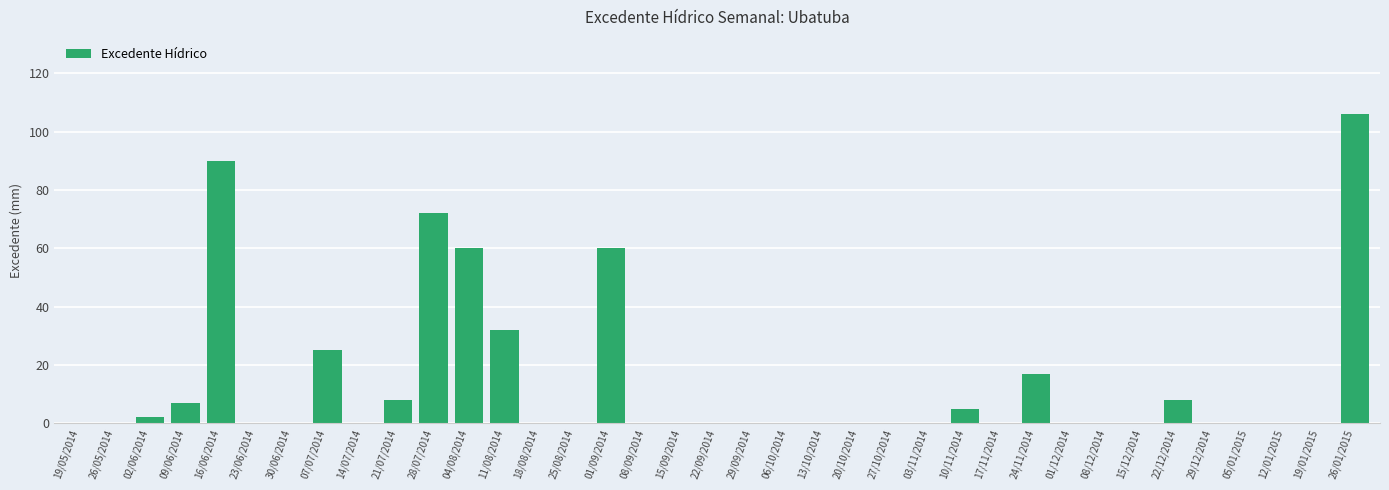

Reading right to left, extract all data points from this chart.

106	0	0	0	0	8	0	0	0	17	0	5	0	0	0	0	0	0	0	0	0	60	0	0	32	60	72	8	0	25	0	0	90	7	2	0	0